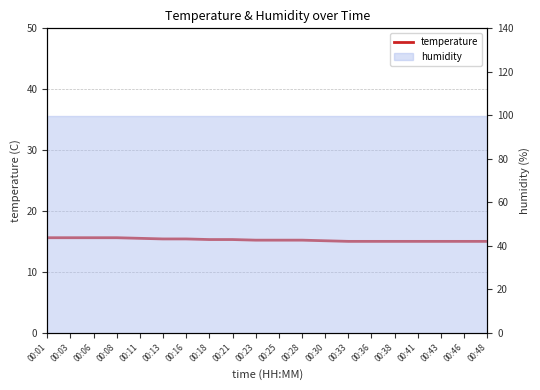

At which label is the value closest to 15?

00:33